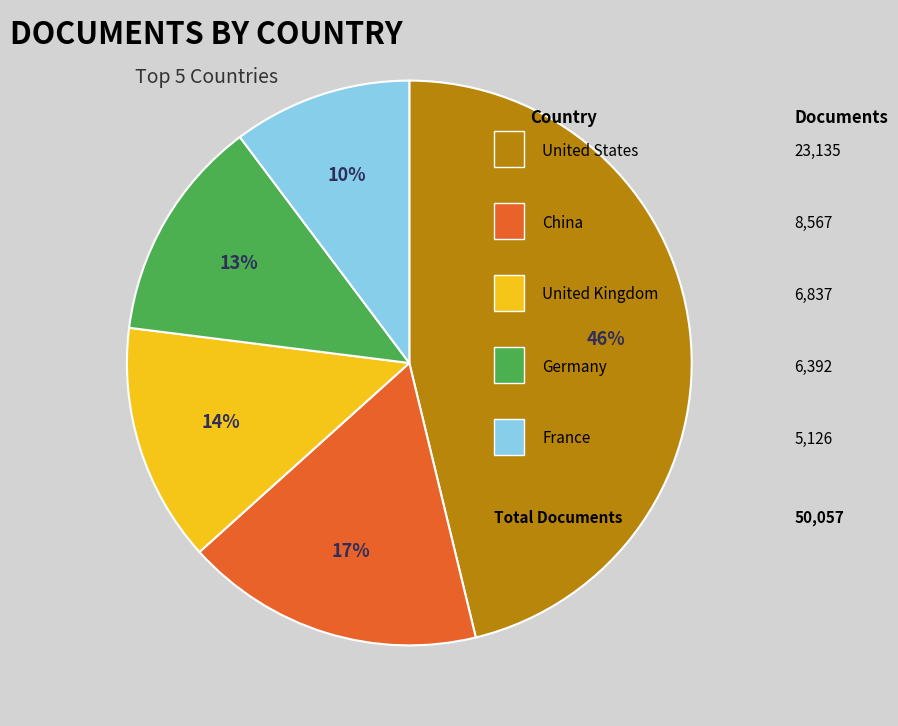

Count the number of slices in the pie.

5